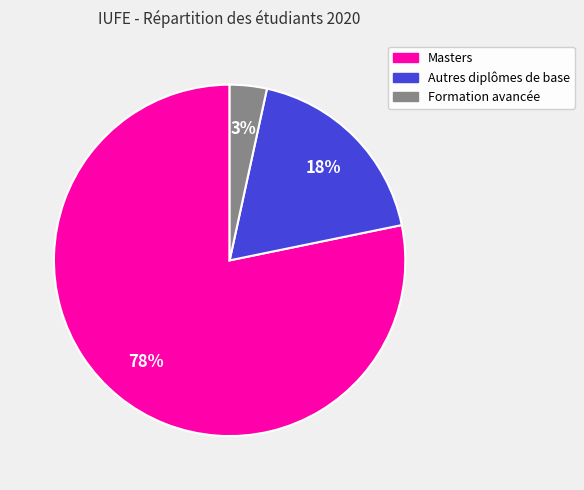

The Autres diplômes de base slice represents 7% of the pie. True or false?

False